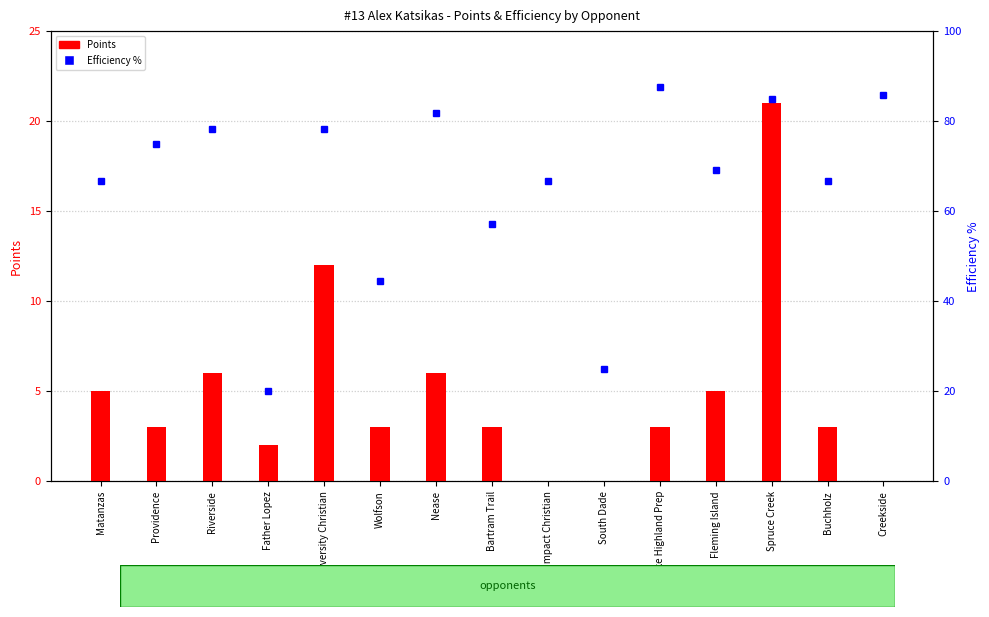

Which label corresponds to the largest value in the chart?

Lake Highland Prep